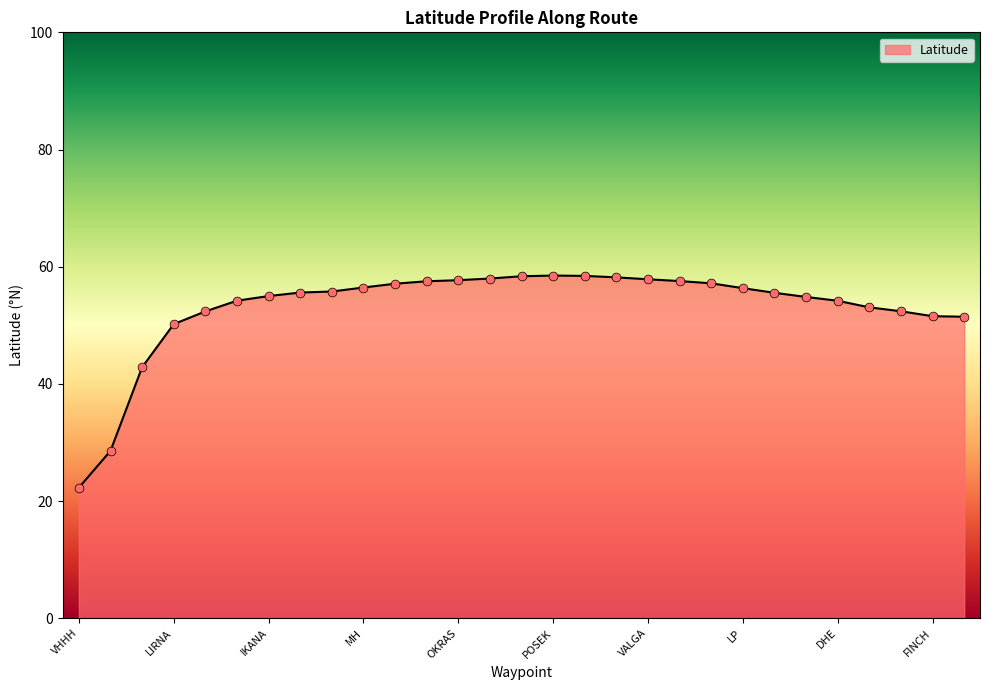

What is the smallest value displayed?

22.3